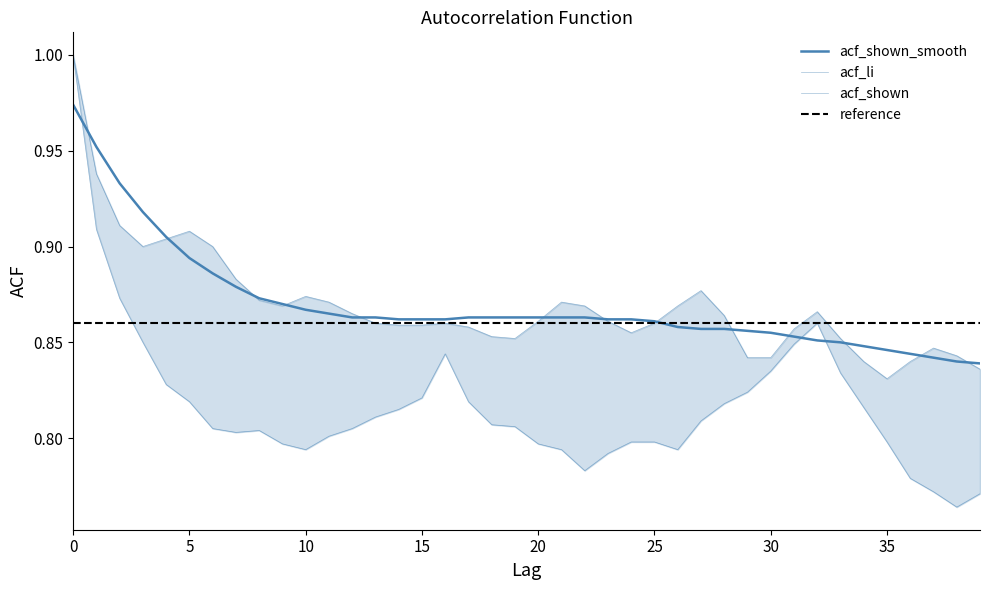

The acf_li series shows 1.4 at 23. True or false?

False